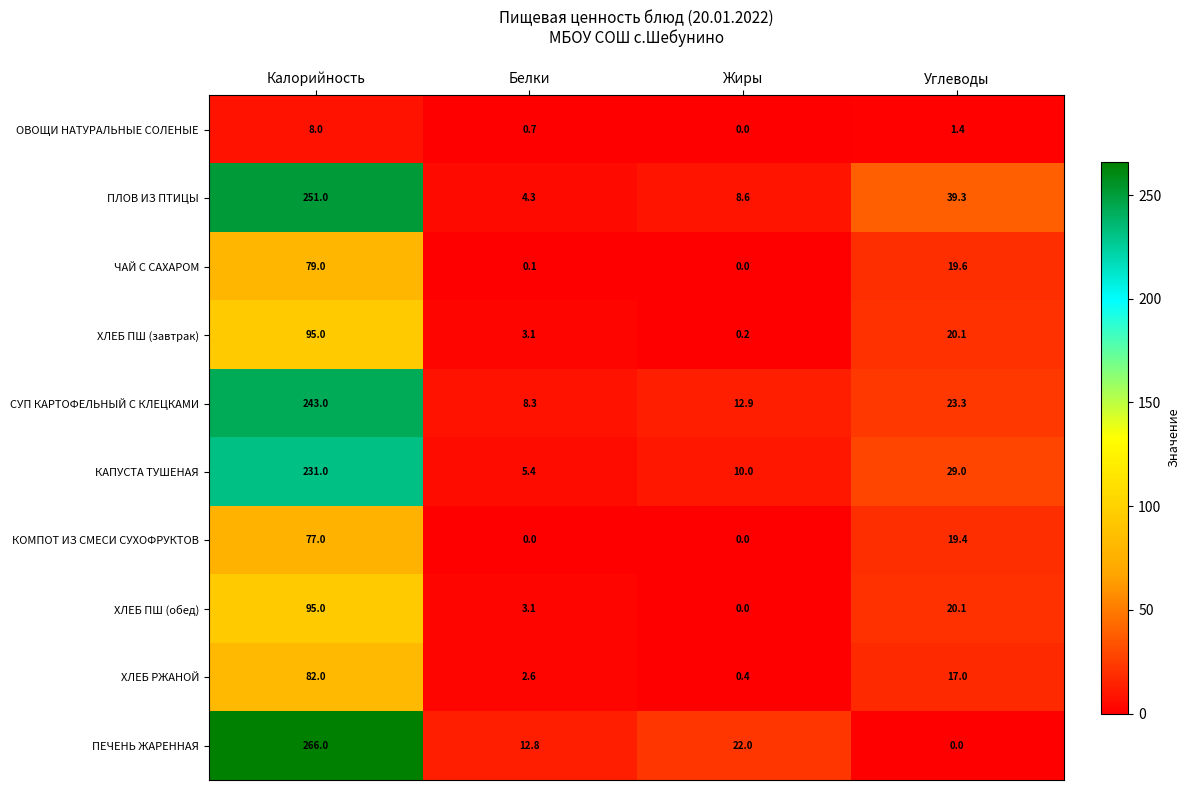

What is the sum of the ХЛЕБ РЖАНОЙ values at Белки and Углеводы?

19.6